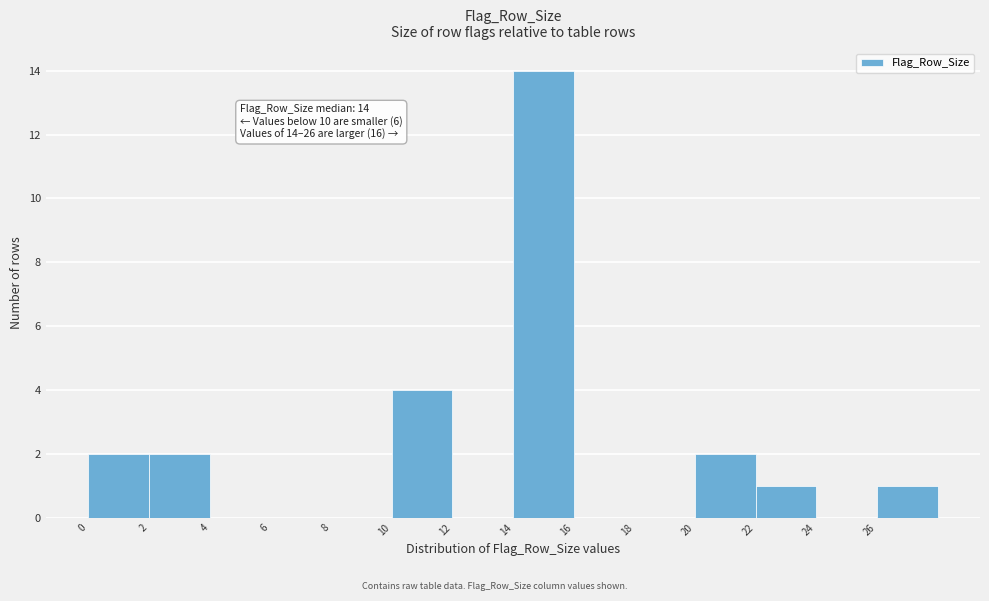

Which range on the x-axis has the tallest bar?

14 to 16